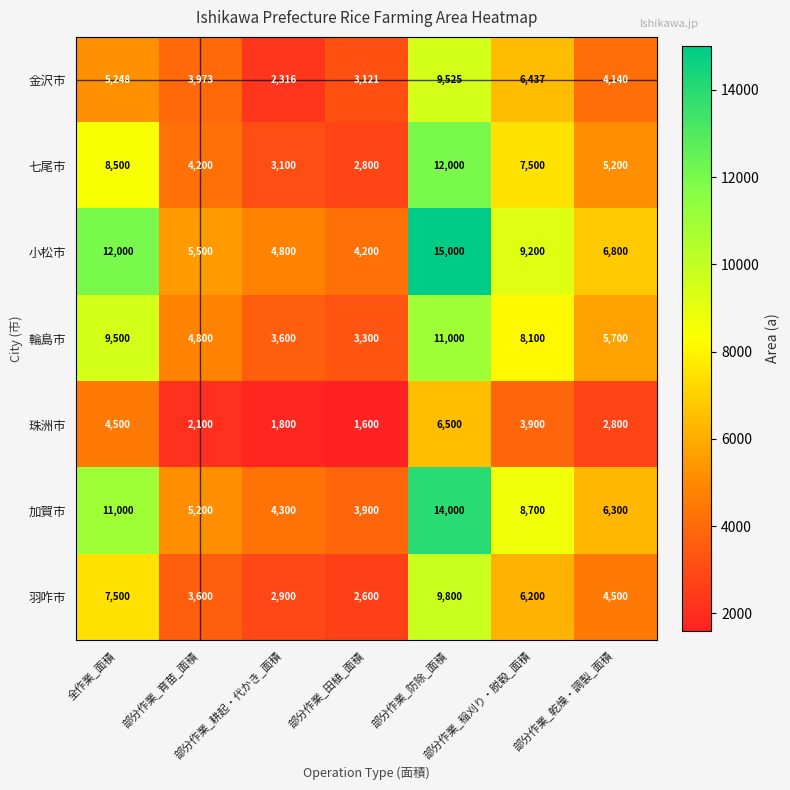

What is the smallest value displayed?

1600